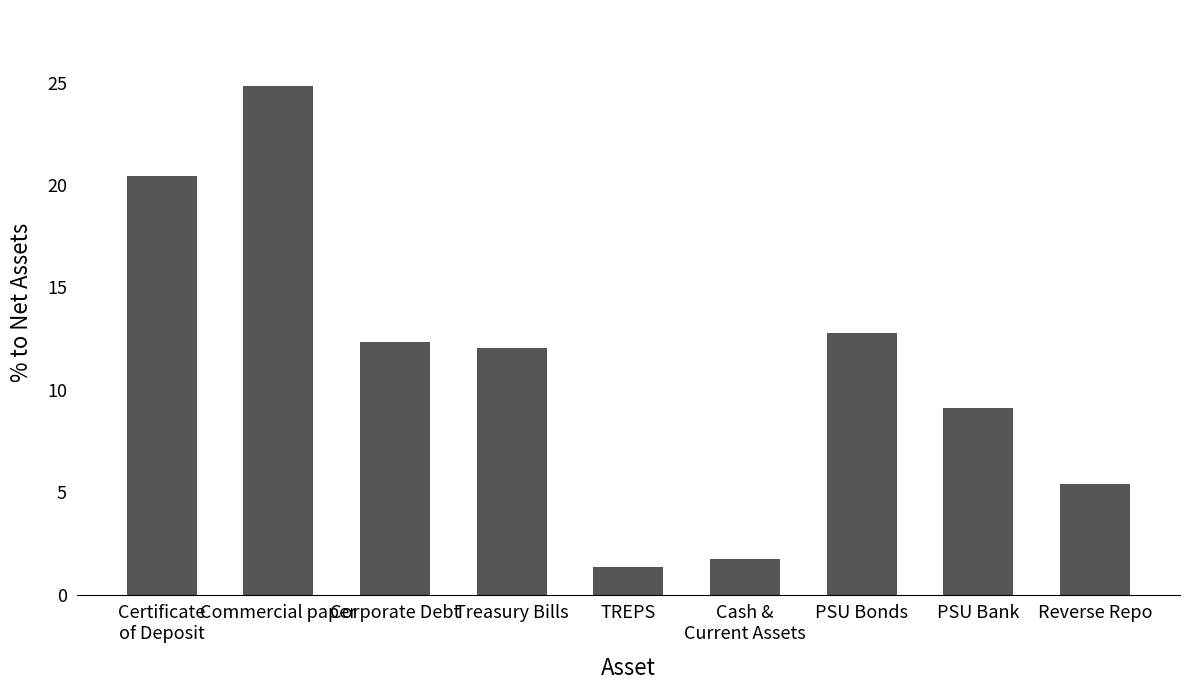

Read the value at TREPS.

1.3